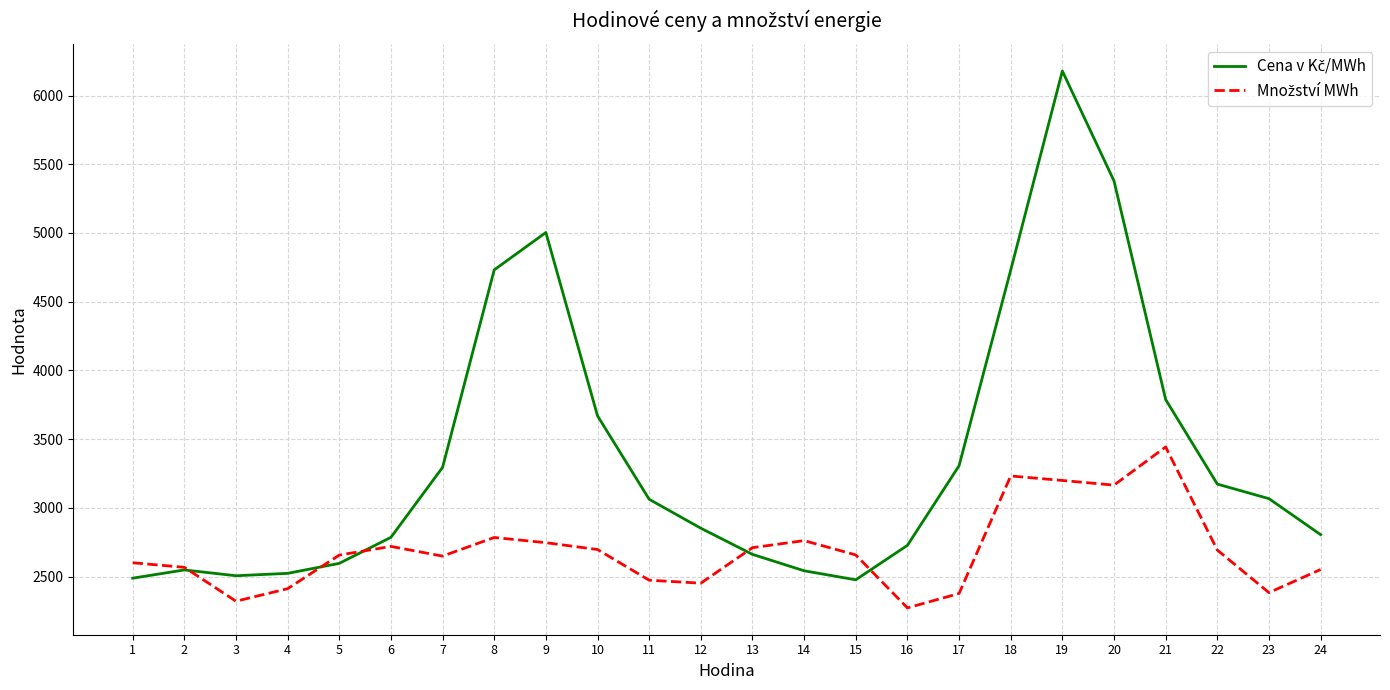

At which category is the sum across all series the highest?

19